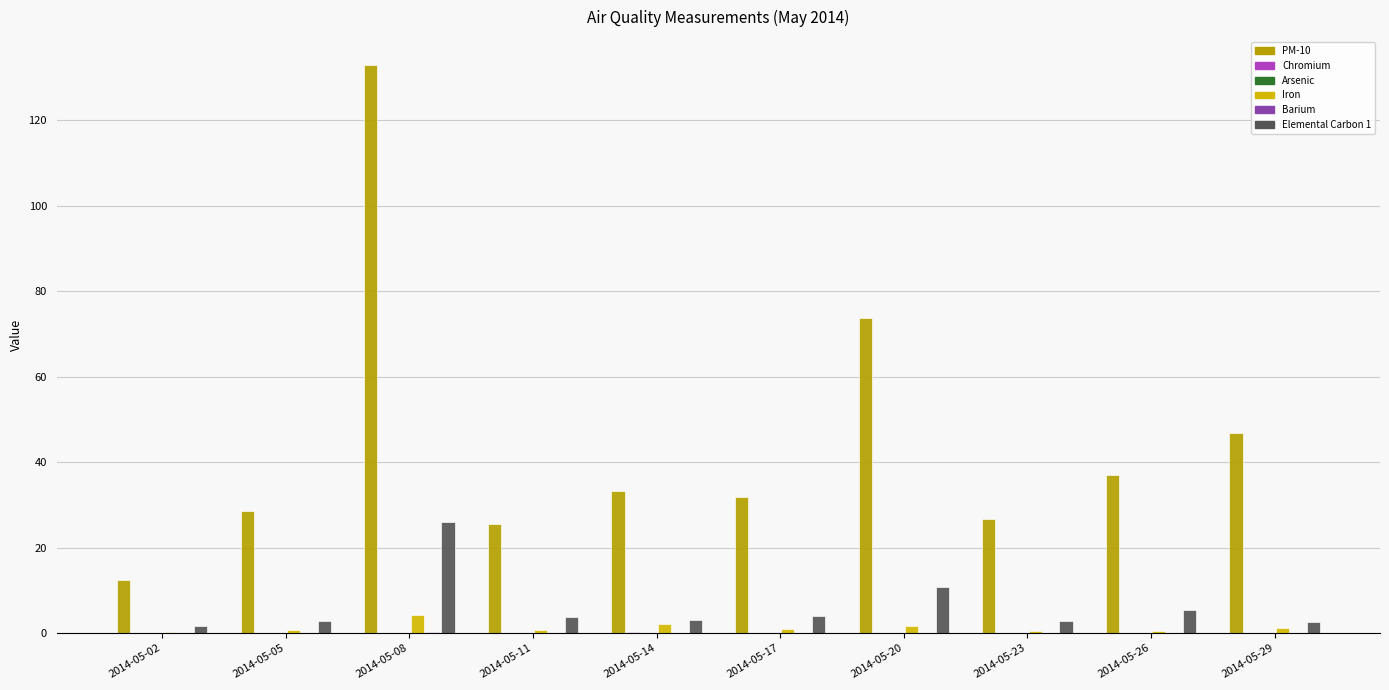

At which label is Iron closest to 2?

2014-05-14